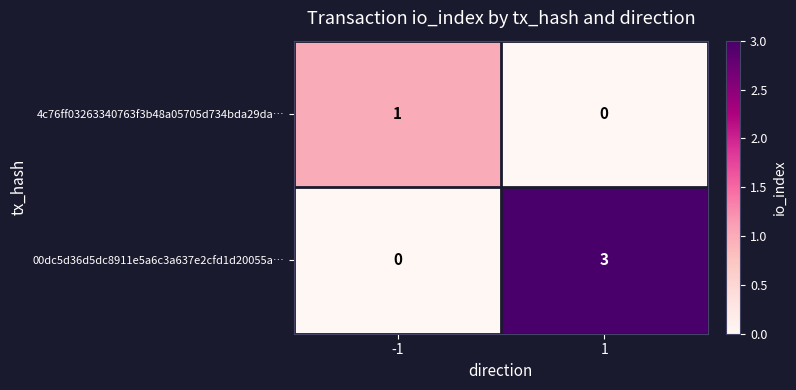

The value of 00dc5d36d5dc8911e5a6c3a637e2cfd1d20055a… at 1 is 4. True or false?

False